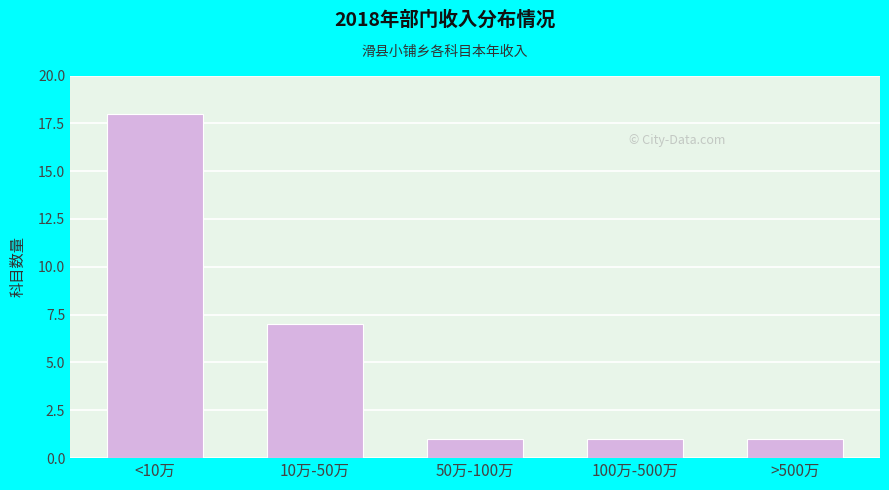

Reading left to right, transcribe all the data shown in this chart.

18	7	1	1	1